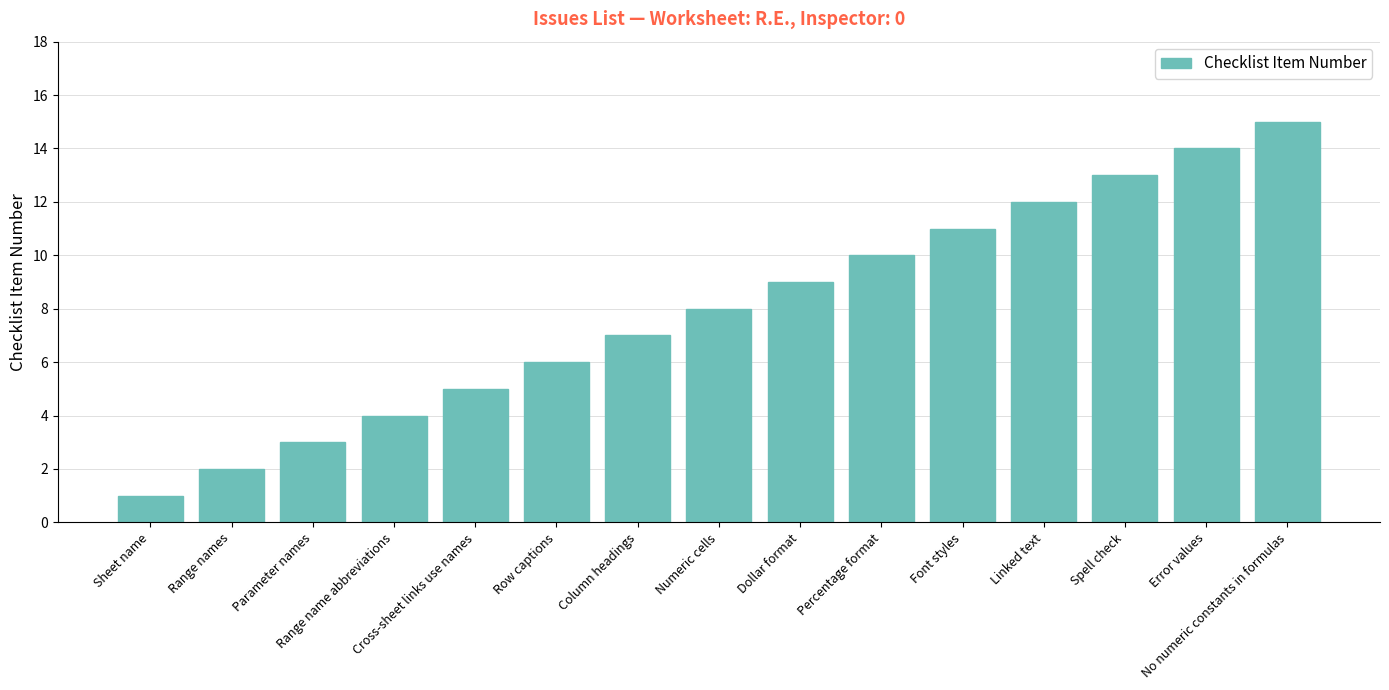

What is the difference between the second highest and minimum values?

13